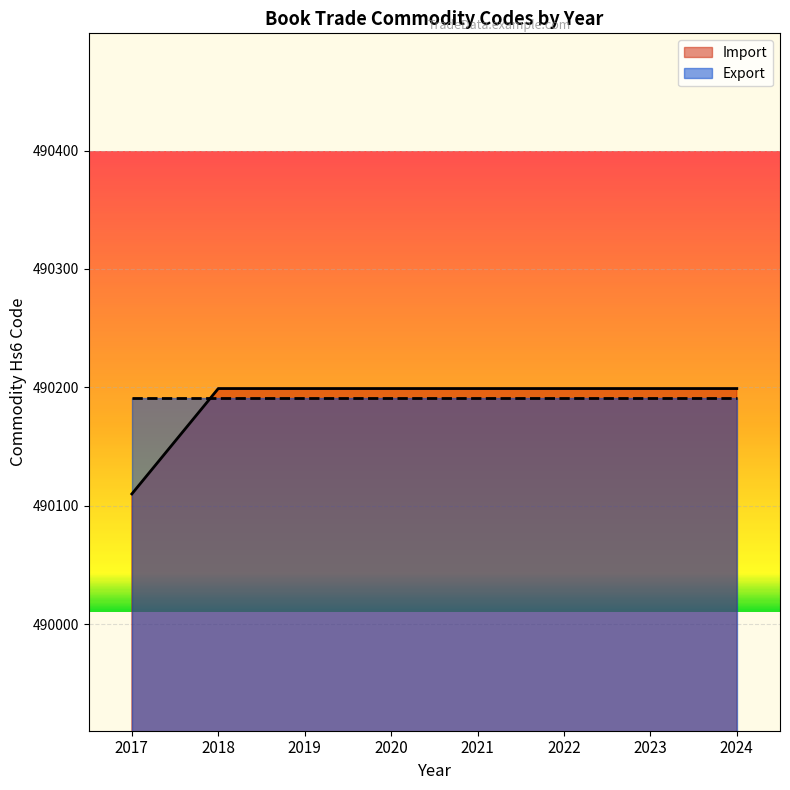

The chart shows a value of 209761 at 2017. True or false?

False